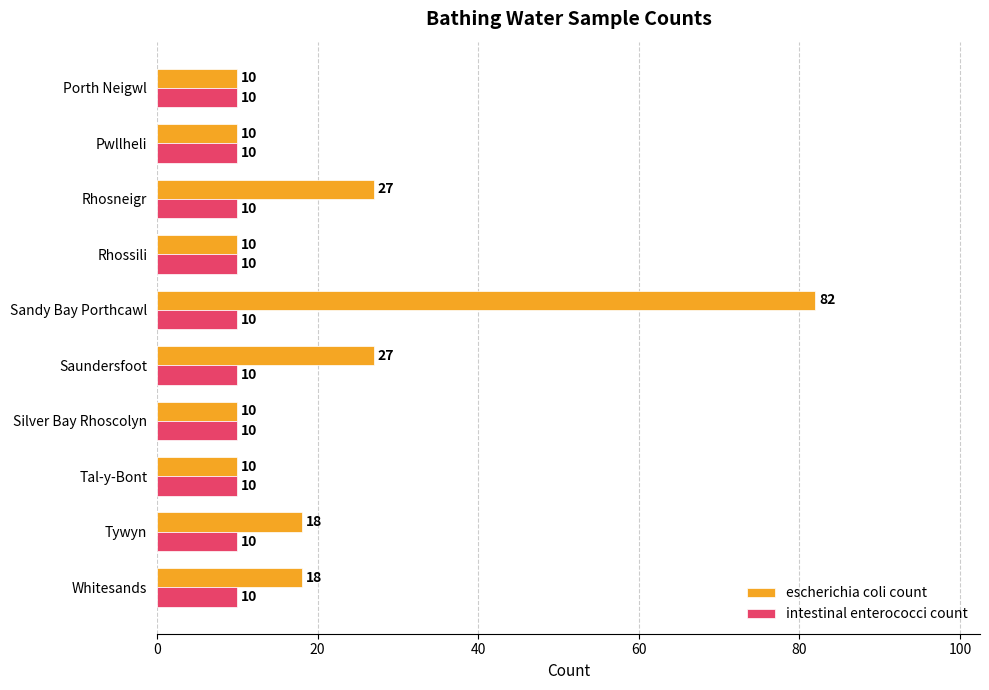

True or false: escherichia coli count has a value of 10 at Pwllheli.

True